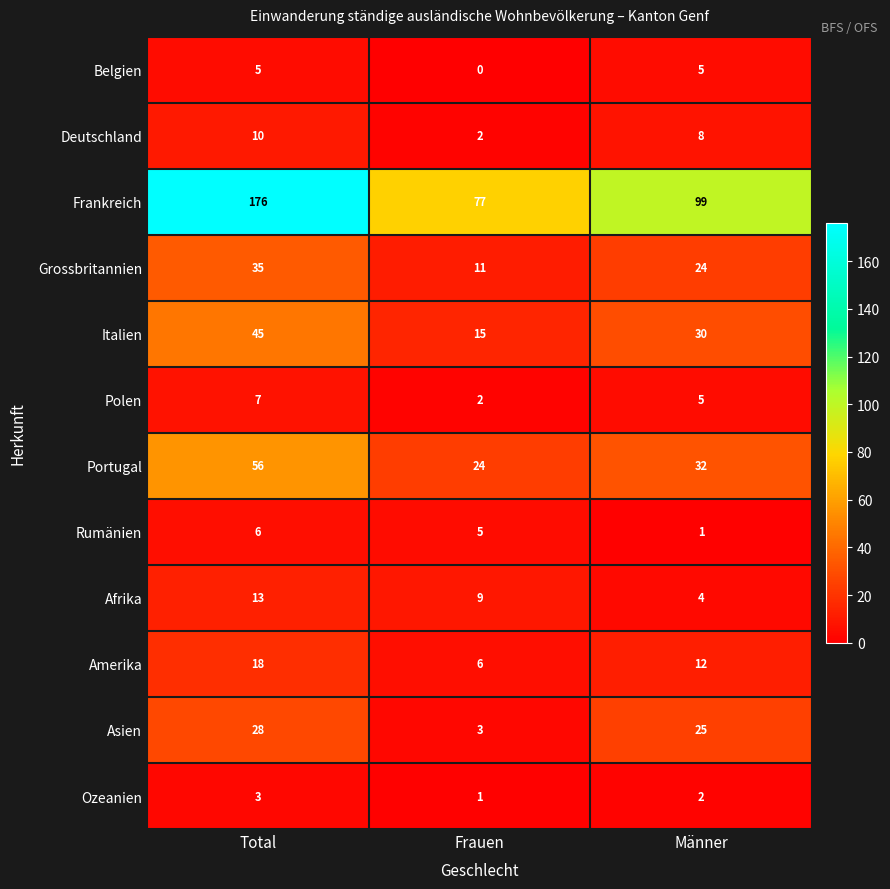

What is the total value across all series at Frauen?

155